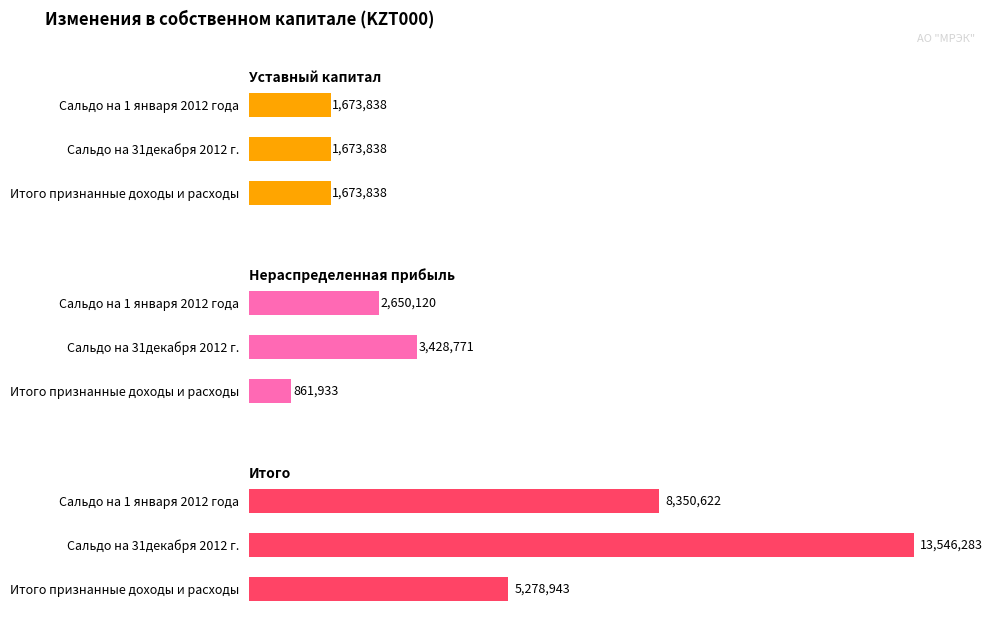

Which series has the widest spread of values?

Итого